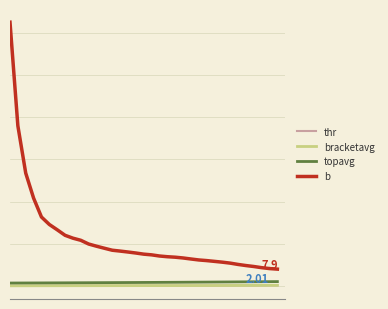

Is this an area chart (filled region under the line)?

No